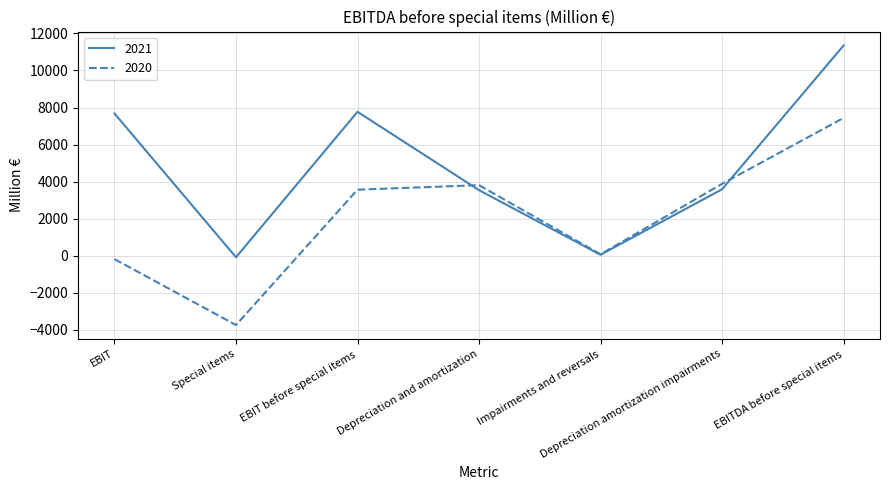

Which series changed the most between Special items and Depreciation amortization impairments?

2020